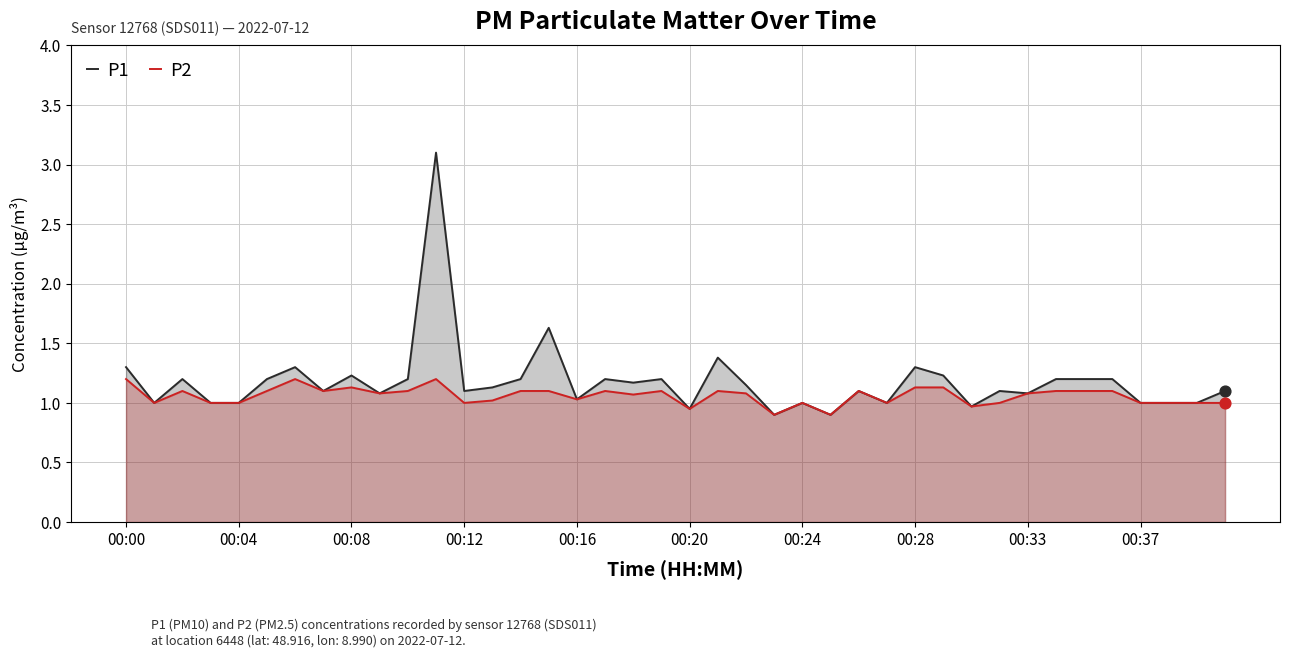

Which series has the widest spread of Y values?

P1